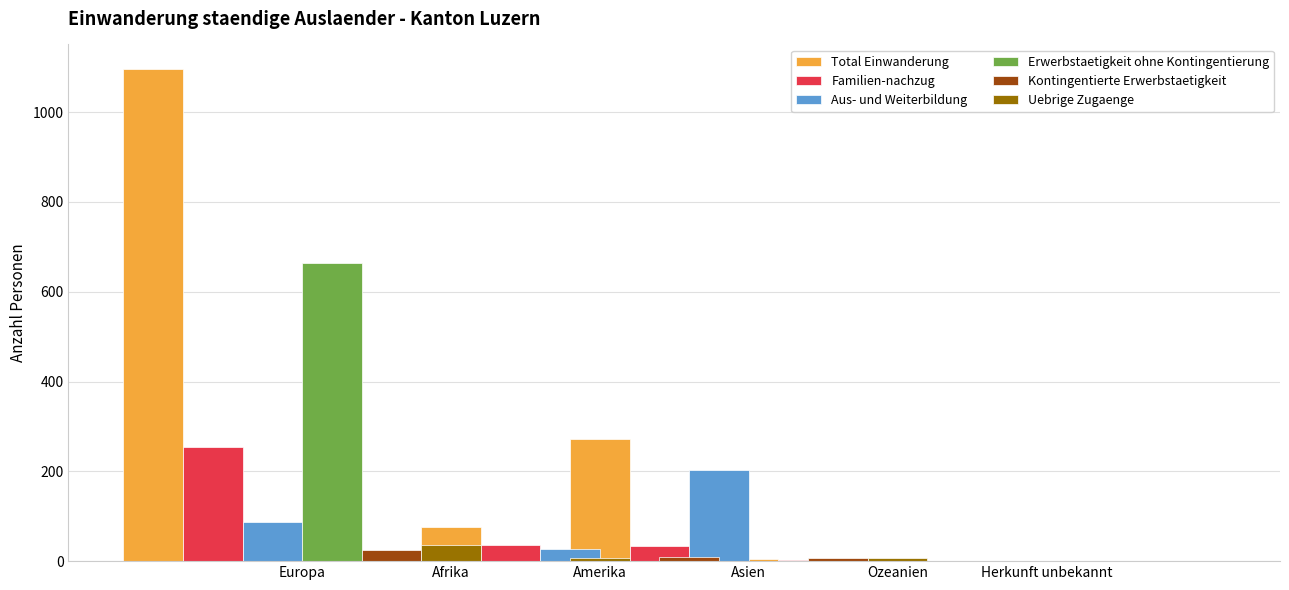

At how many categories does at least one series exceed 745?

1